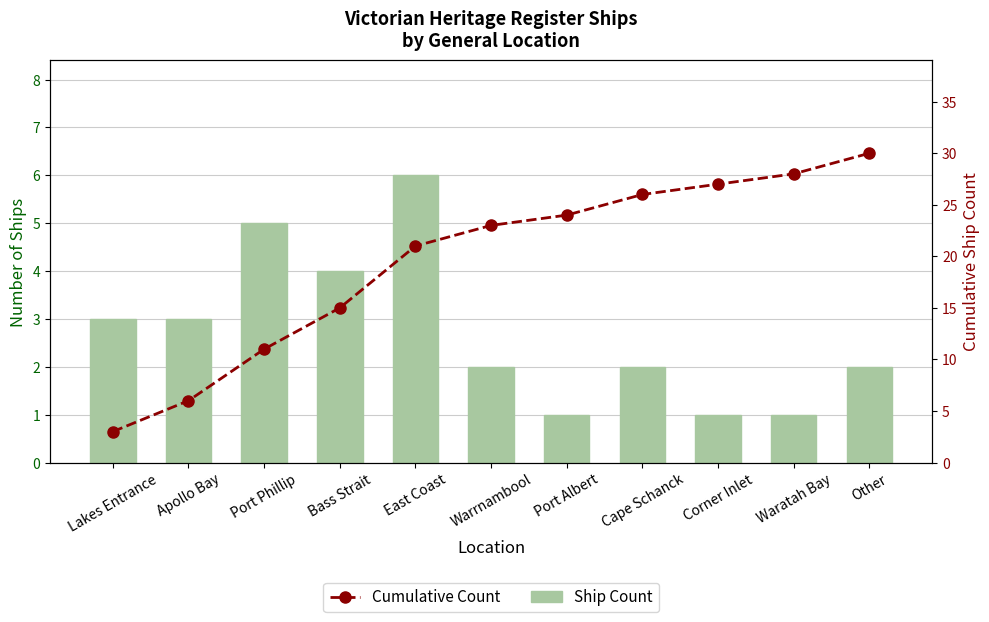

How many distinct data groups are displayed?

2